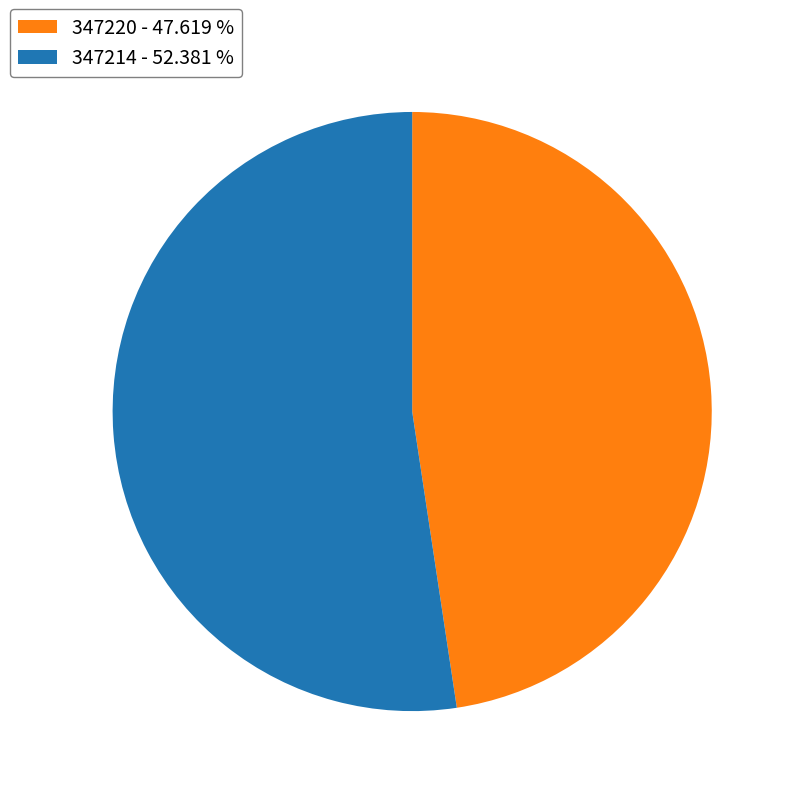

Do 347214 - 52.381 % and 347220 - 47.619 % together represent more than half of the pie?

Yes